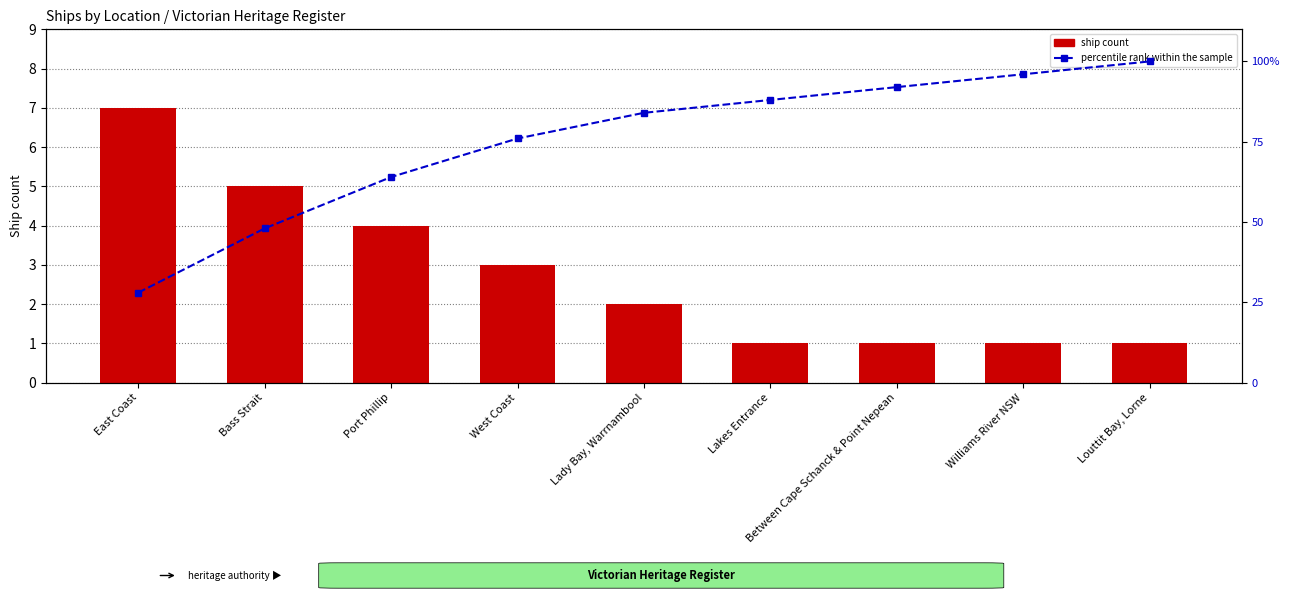

What is the maximum value shown in the chart?

100.0